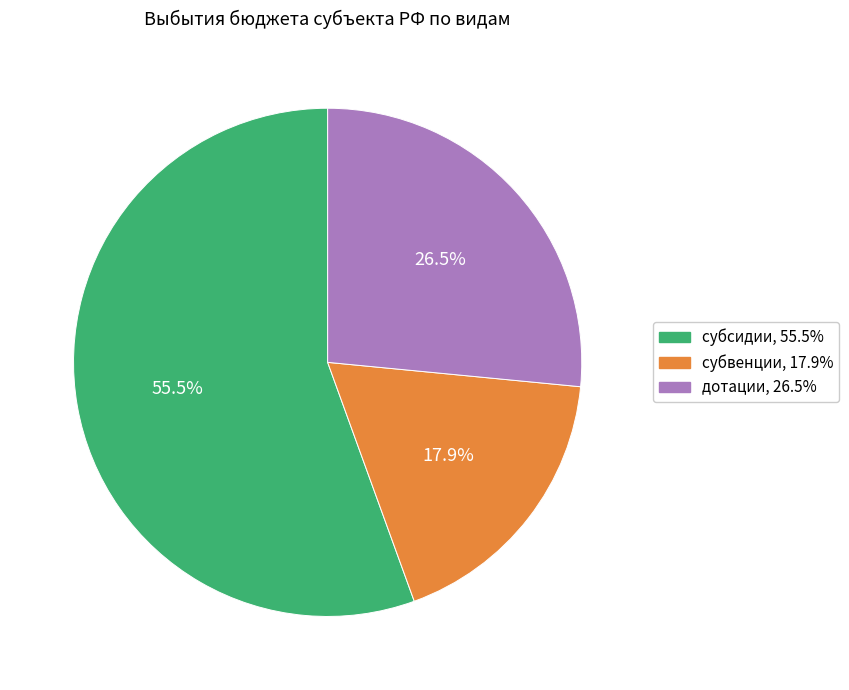

To the nearest percent, what is the difference between the largest and smallest slice percentages?

38%